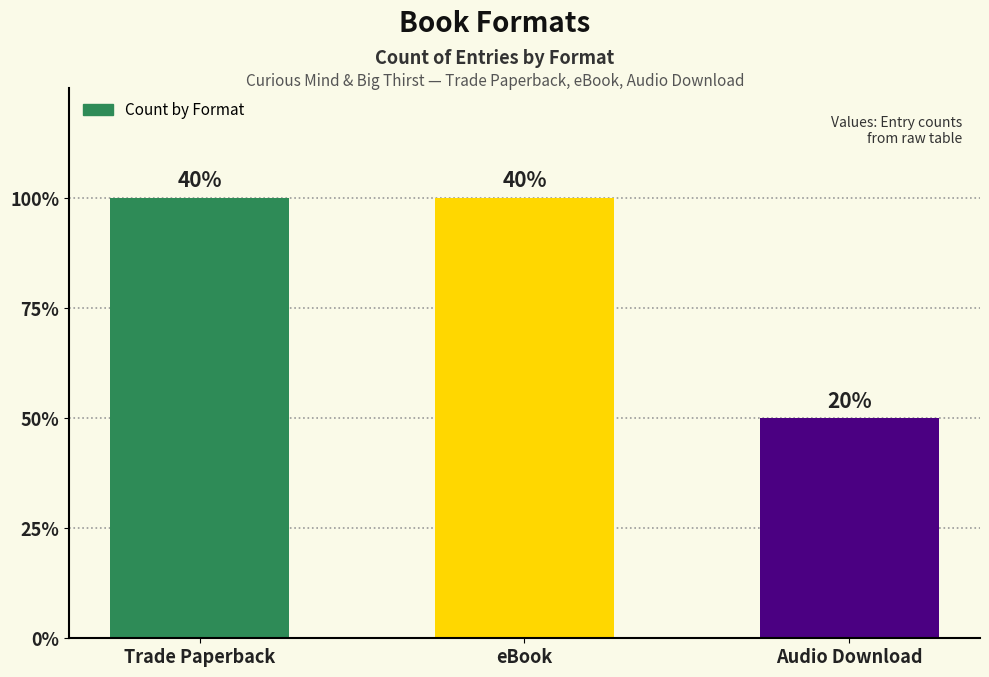

List the labels in order of value, largest first.

Trade Paperback, eBook, Audio Download